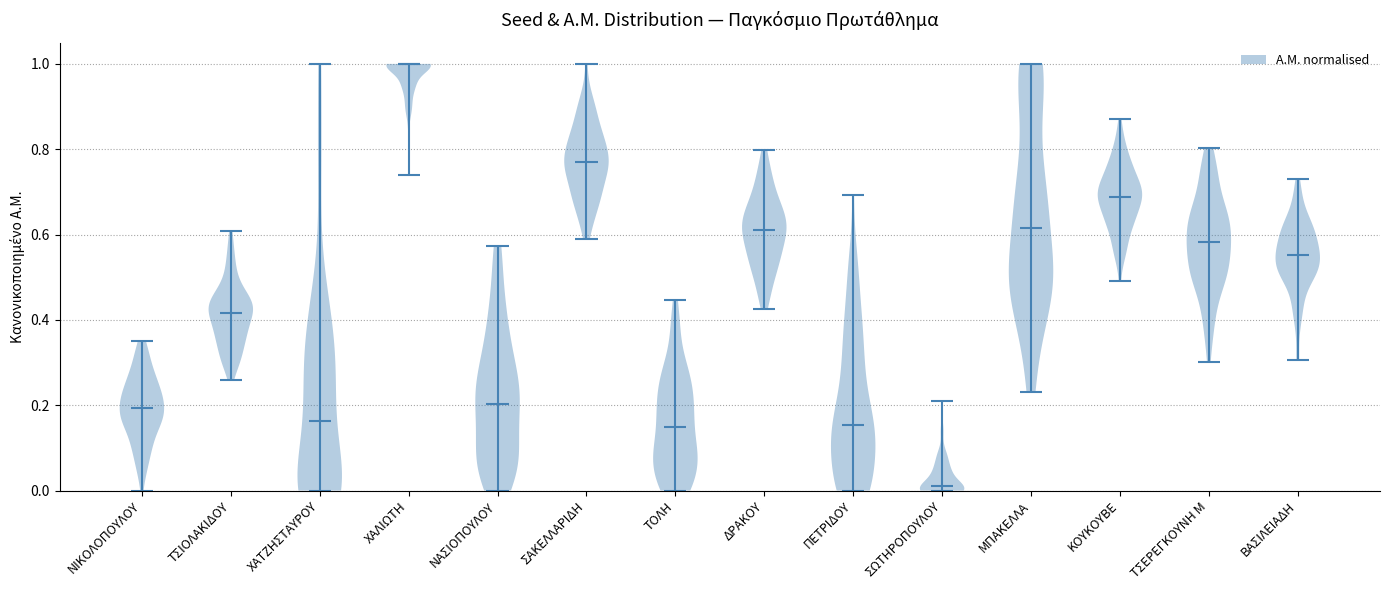

Where does the median line of the violin for ΣΩΤΗΡΟΠΟΥΛΟΥ sit on the y-axis? The values are not printed on the chart, so give them approximately, as read against the axis.

0.02